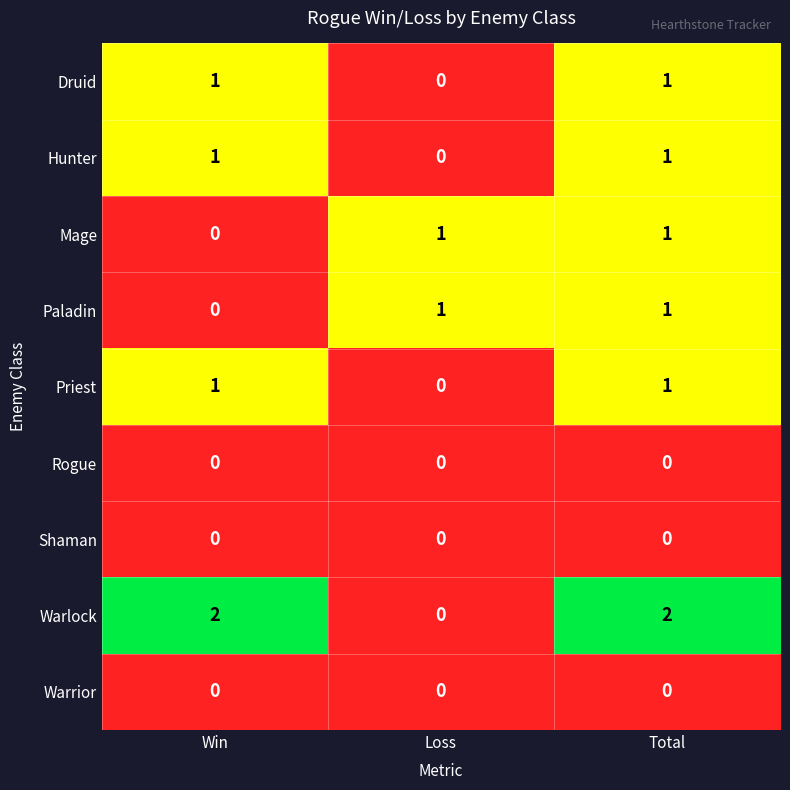

Where is Paladin nearest to the value 0?

Win